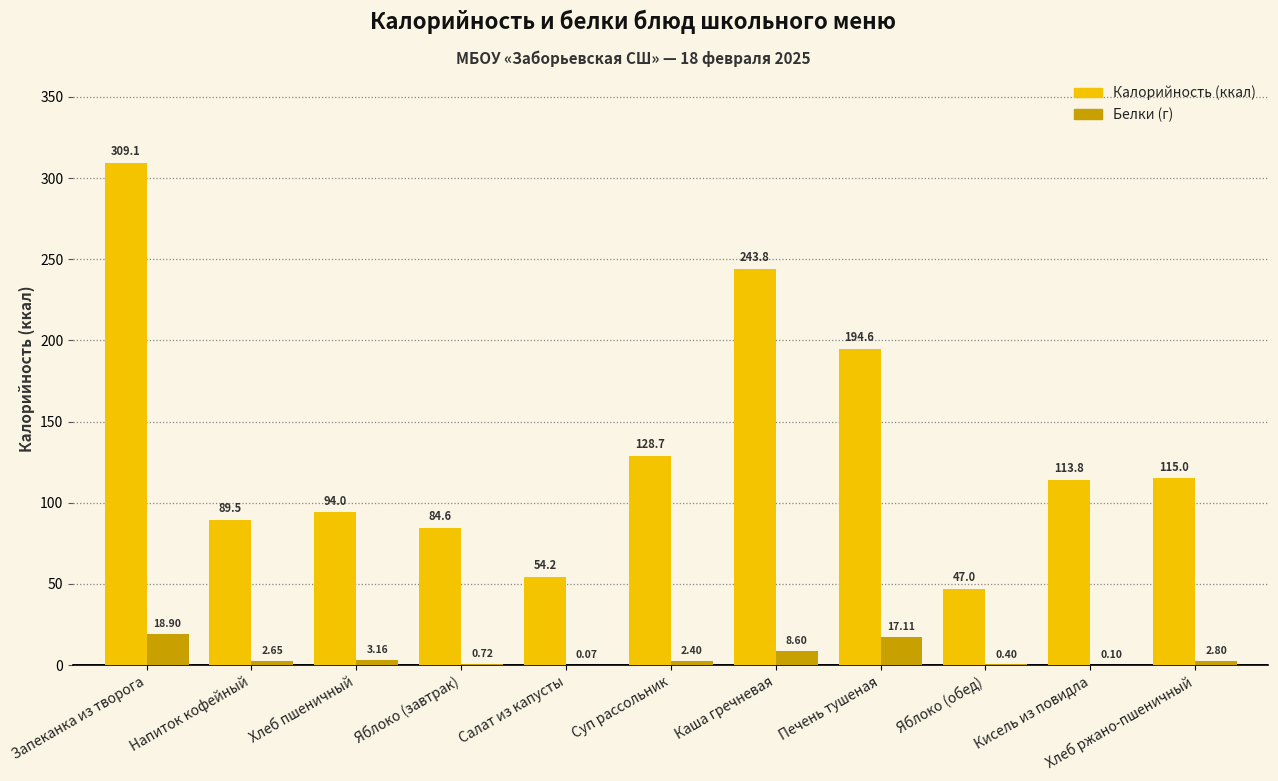

At which category is the sum across all series the highest?

Запеканка из творога